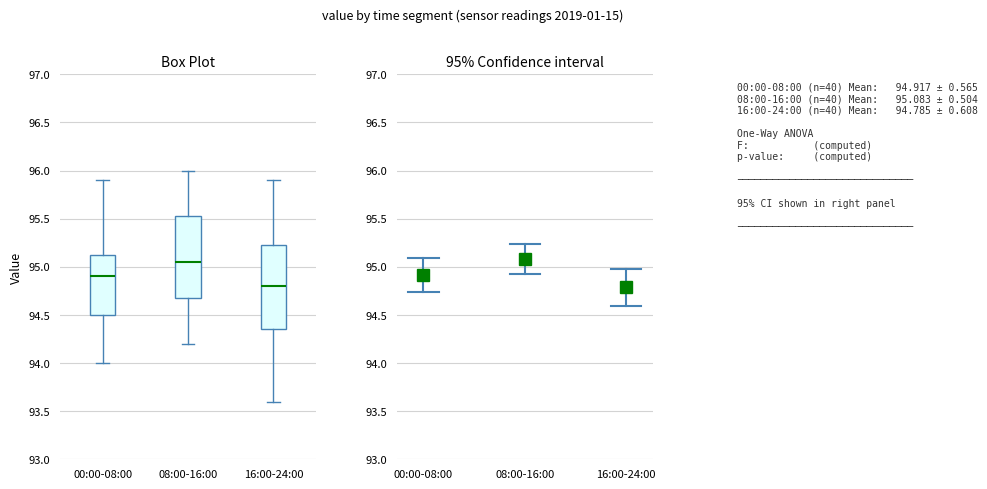

Reading left to right, read every box against the y-axis: the position of its median line, the range the box covers, and the ends of its whiskers. The values are not printed on the chart, so give them approximately, as read against the axis.

00:00-08:00: median 94.90, box 94.50 to 95.15, whiskers 94.00 to 95.90
08:00-16:00: median 95.05, box 94.70 to 95.55, whiskers 94.20 to 96.00
16:00-24:00: median 94.80, box 94.35 to 95.25, whiskers 93.60 to 95.90